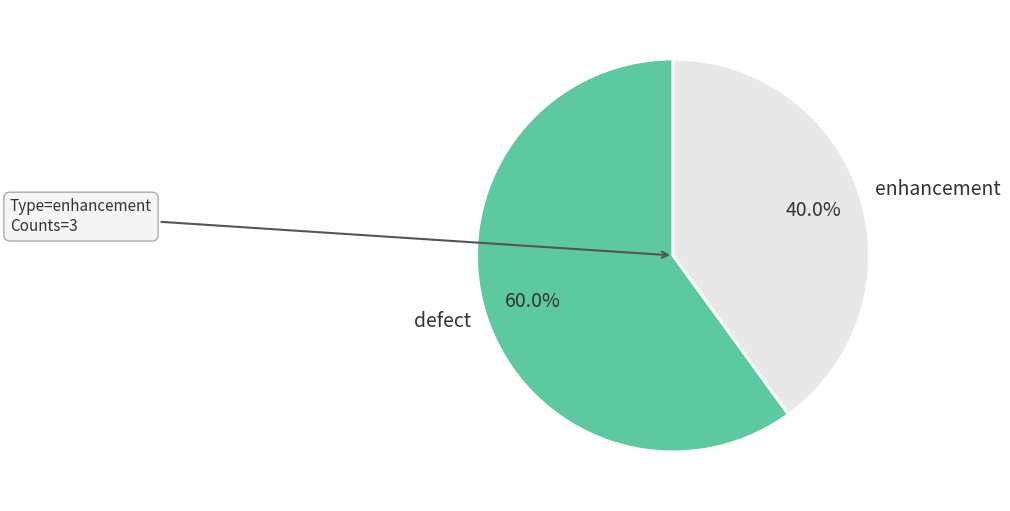

Combined, do enhancement and defect account for over 50%?

Yes